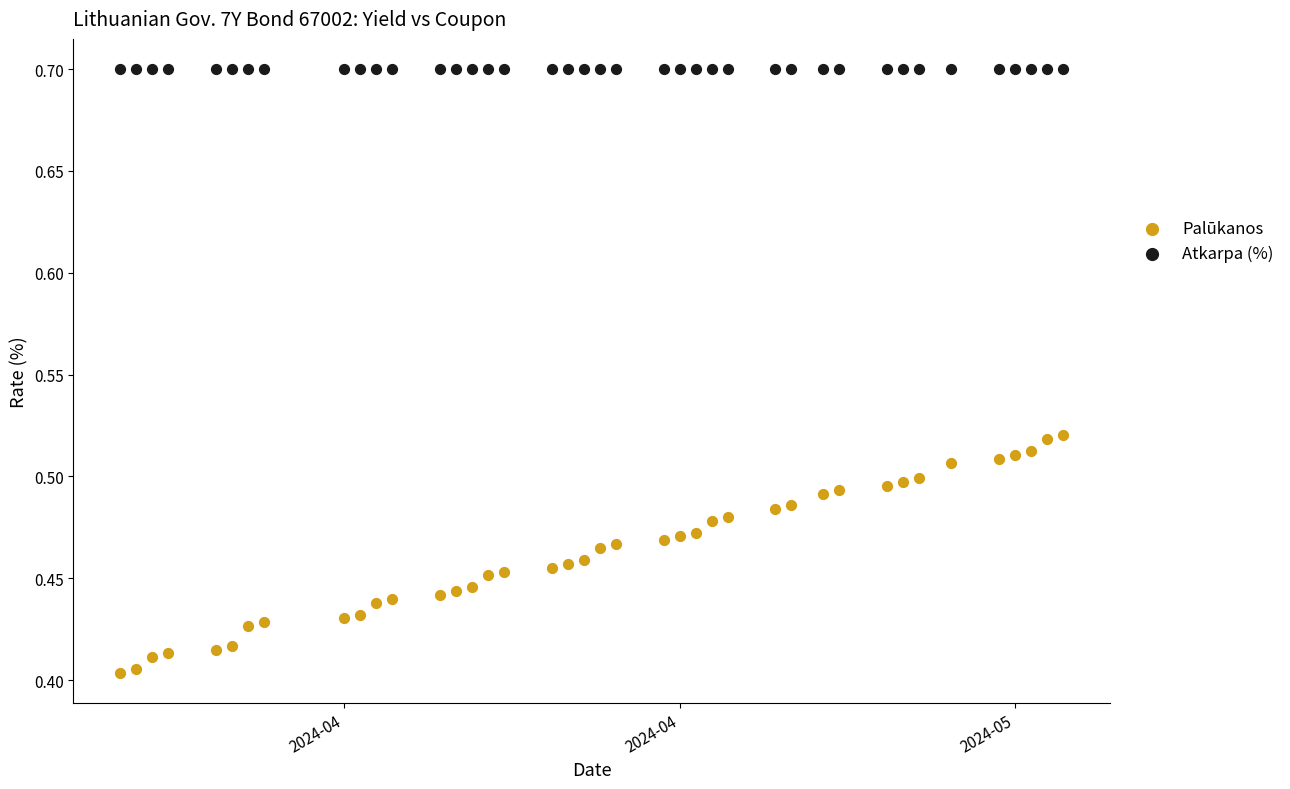

Which series reaches the maximum Y coordinate?

Atkarpa (%)